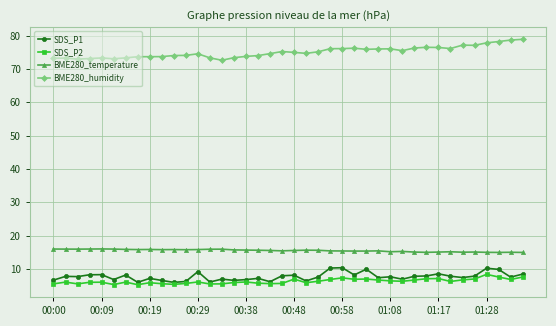

True or false: SDS_P1 and BME280_humidity intersect in this chart.

False